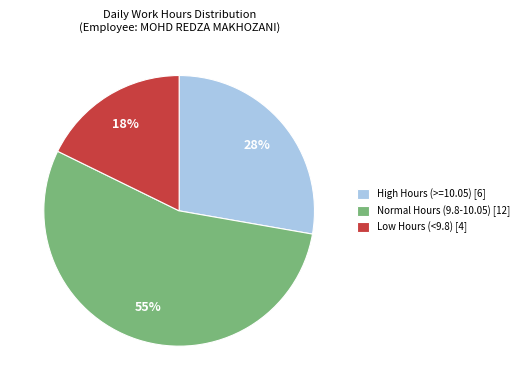

Which category accounts for the majority?

Normal Hours (9.8-10.05) [12]